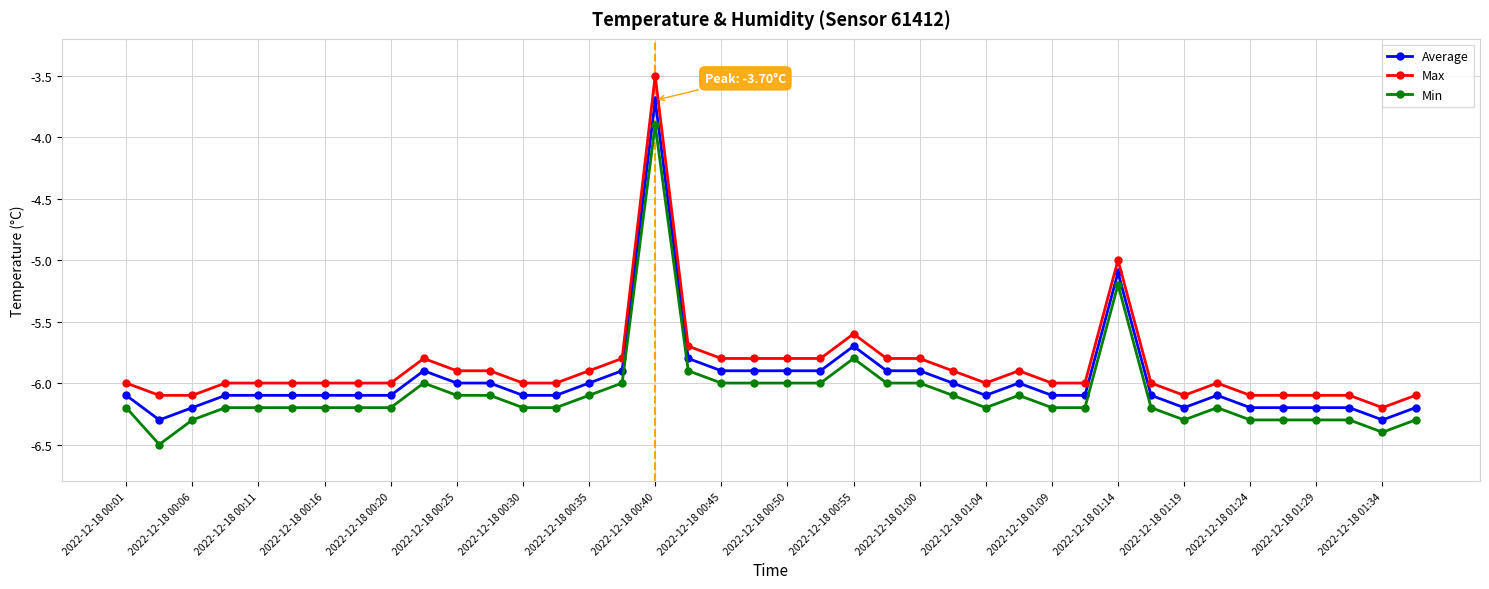

True or false: Average has more than 1 points higher than both neighbors.

True